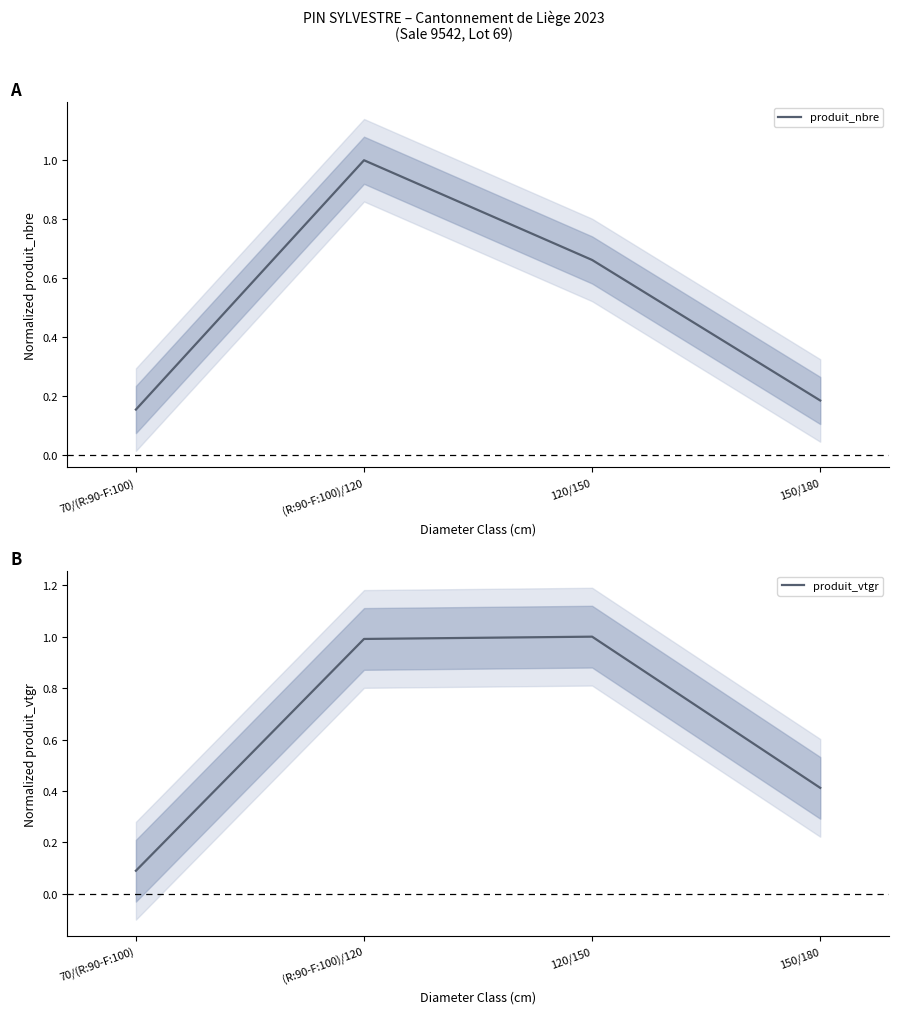

Where do produit_vtgr and produit_nbre first cross each other?

(R:90-F:100)/120 and 120/150